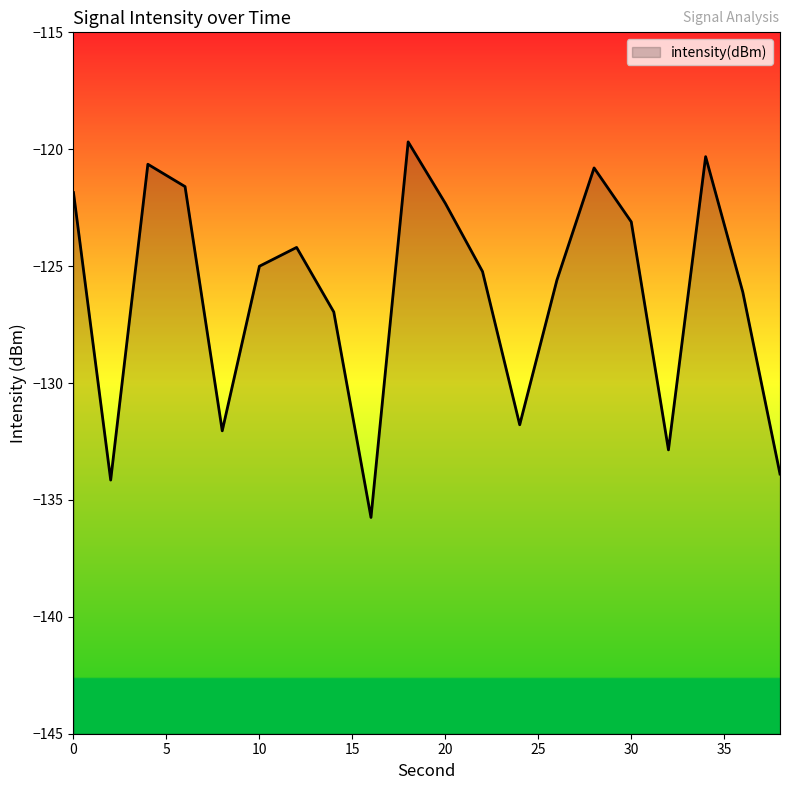

What is the value of the 20th point from the left?

-133.9